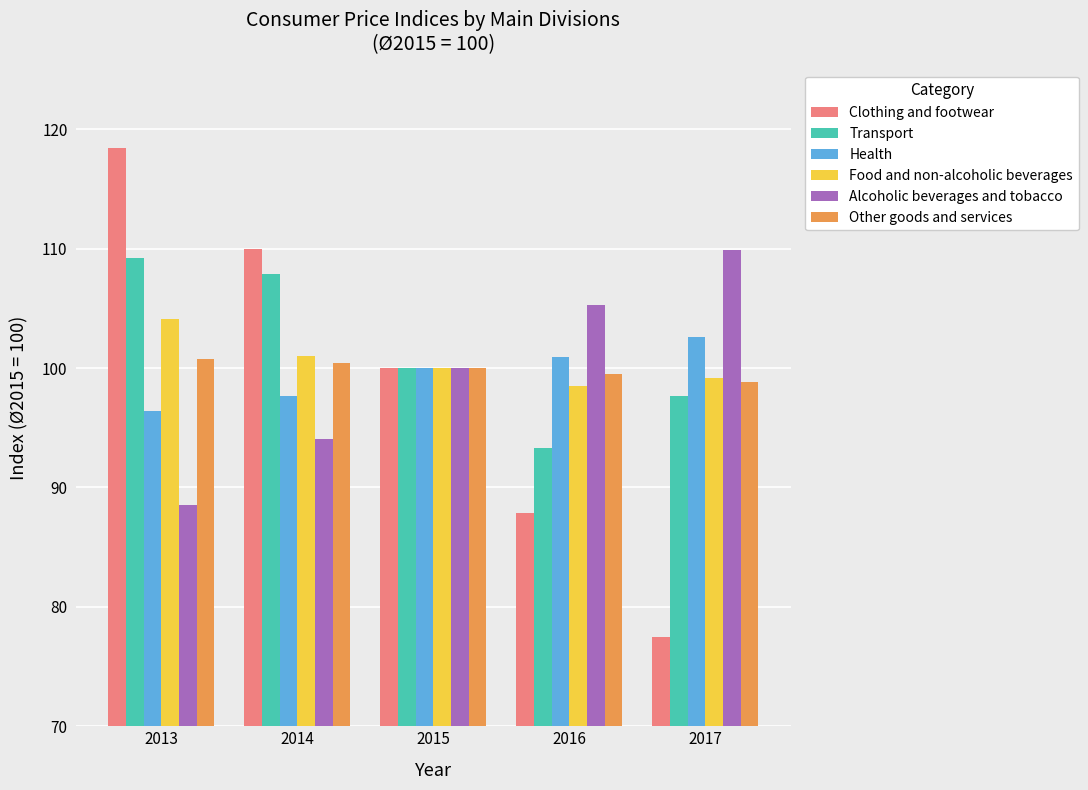

What value does the Transport series have at 2015?

100.0